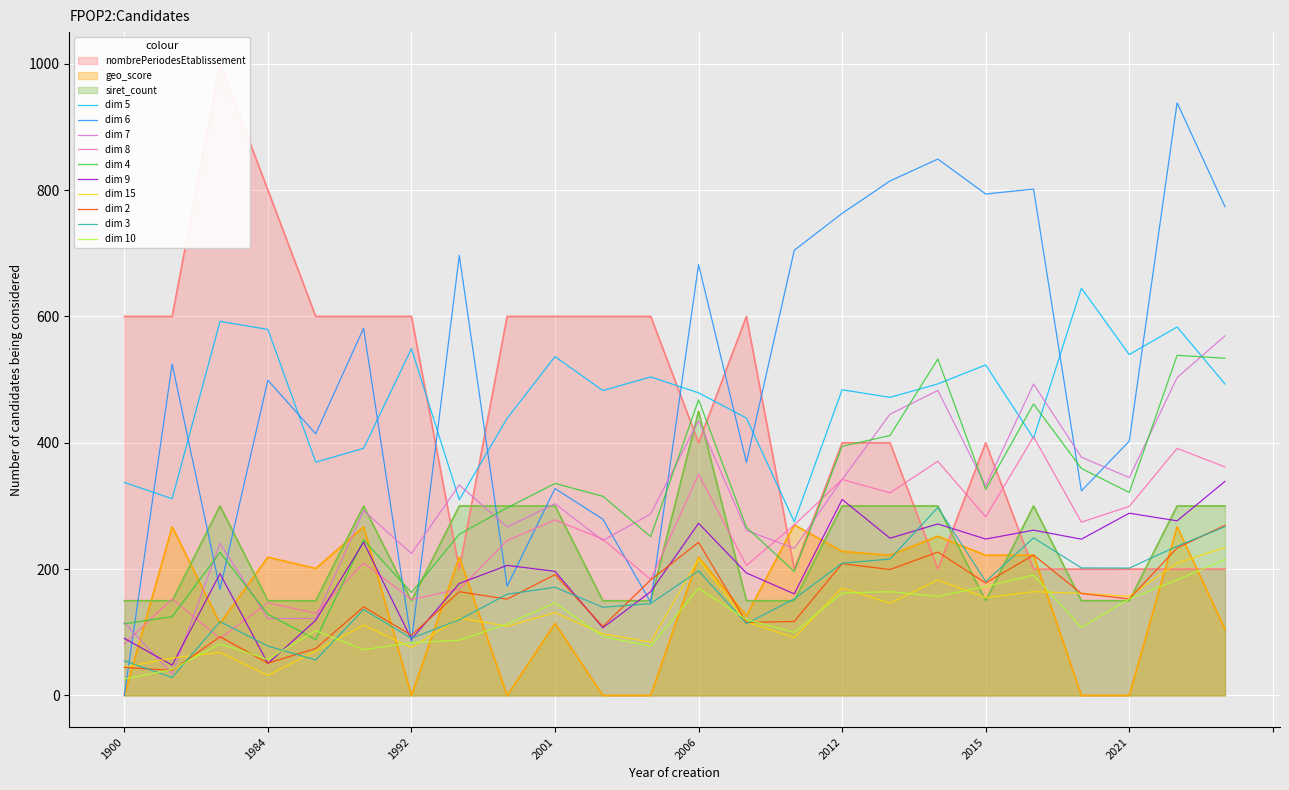

What is the difference between the maximum and minimum values in the geo_score series?

270